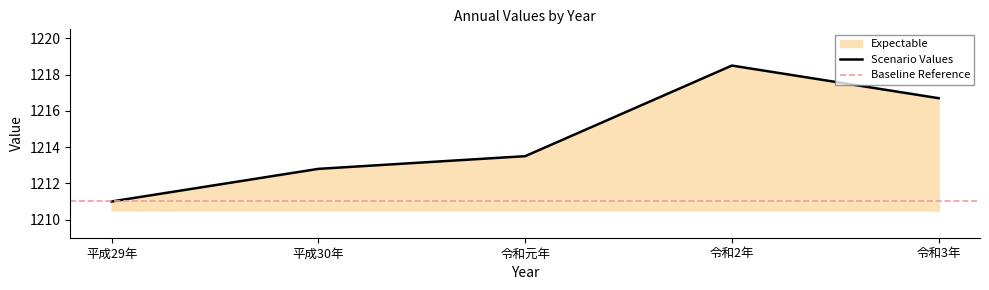

Which has a higher value, 令和元年 or 平成30年?

令和元年